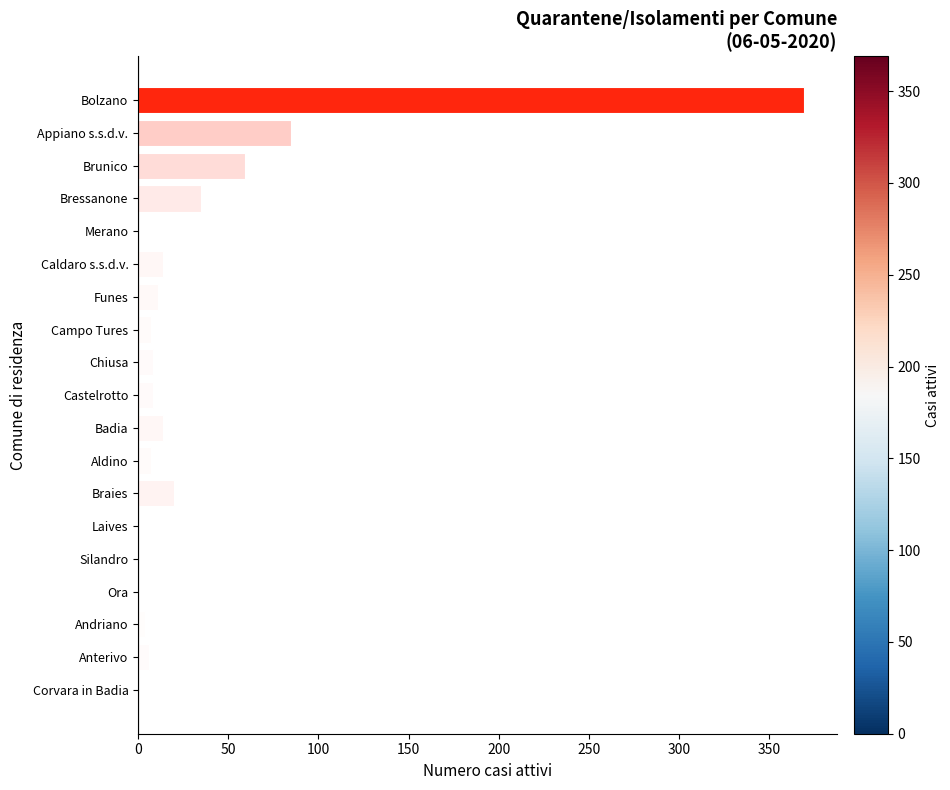

What is the change in value from Badia to Laives?

-14